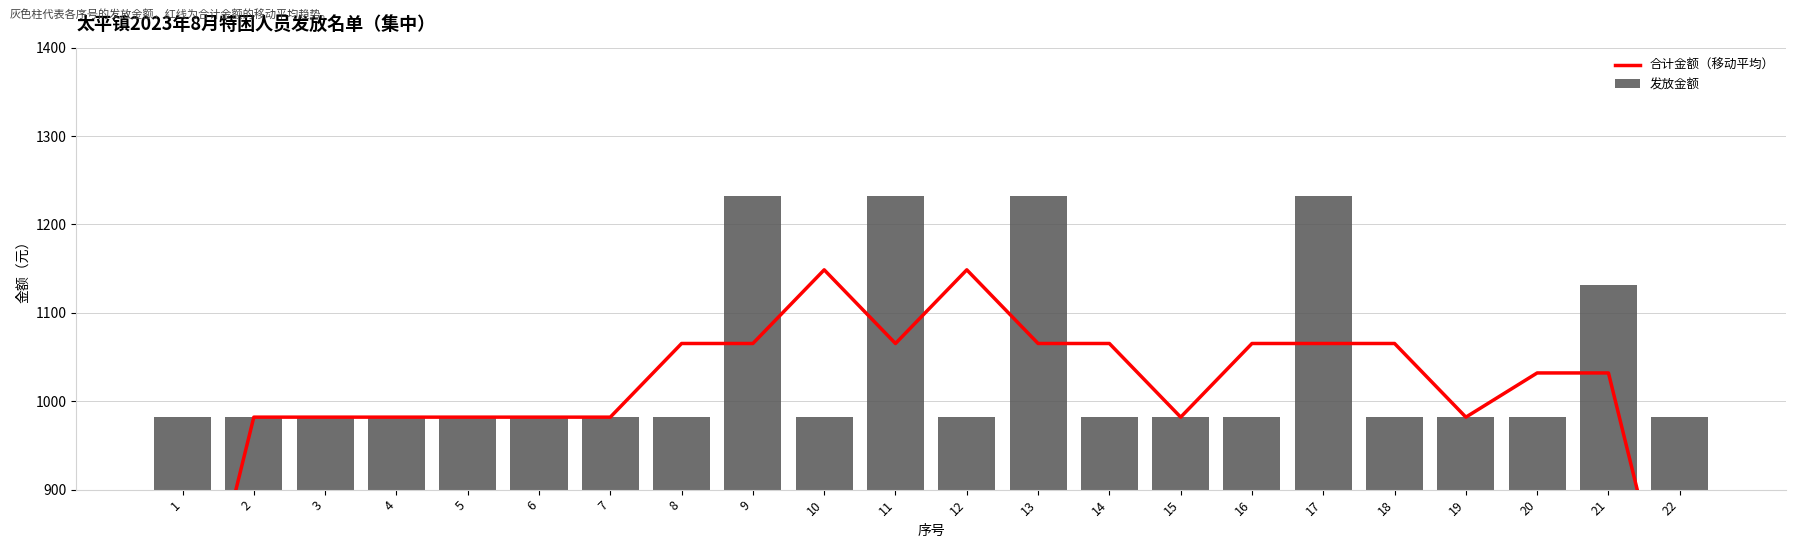

Reading left to right, extract all data points from this chart.

合计金额（移动平均）: 1=654.7	2=982.0	3=982.0	4=982.0	5=982.0	6=982.0	7=982.0	8=1065.3	9=1065.3	10=1148.7	11=1065.3	12=1148.7	13=1065.3	14=1065.3	15=982.0	16=1065.3	17=1065.3	18=1065.3	19=982.0	20=1032.0	21=1032.0	22=704.7
发放金额: 1=982.0	2=982.0	3=982.0	4=982.0	5=982.0	6=982.0	7=982.0	8=982.0	9=1232.0	10=982.0	11=1232.0	12=982.0	13=1232.0	14=982.0	15=982.0	16=982.0	17=1232.0	18=982.0	19=982.0	20=982.0	21=1132.0	22=982.0